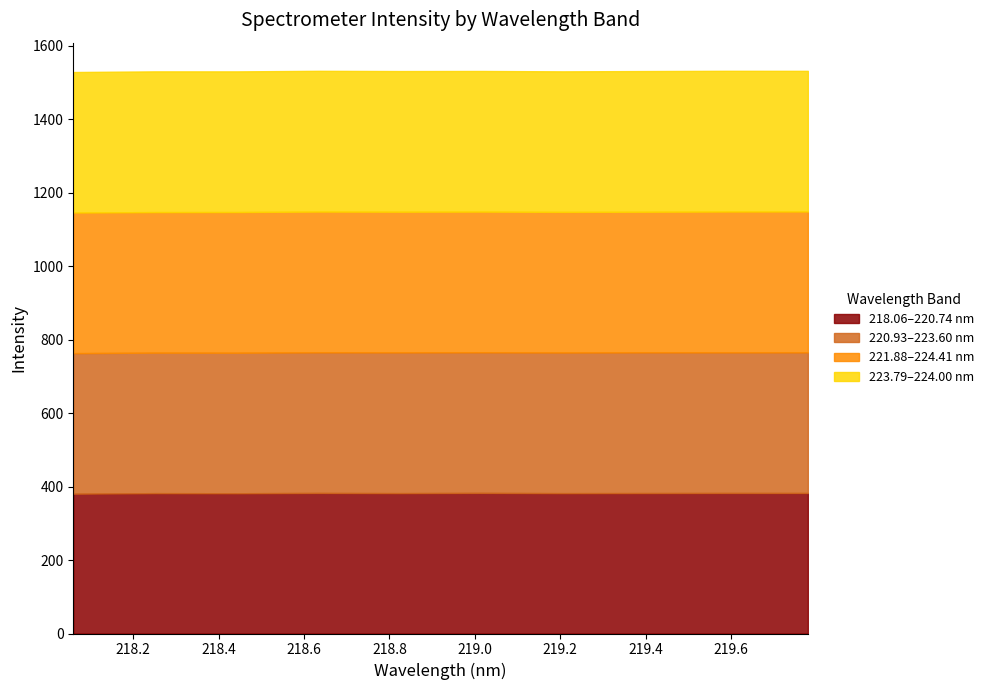

What is the minimum value for 218.06–220.74 nm?

380.8